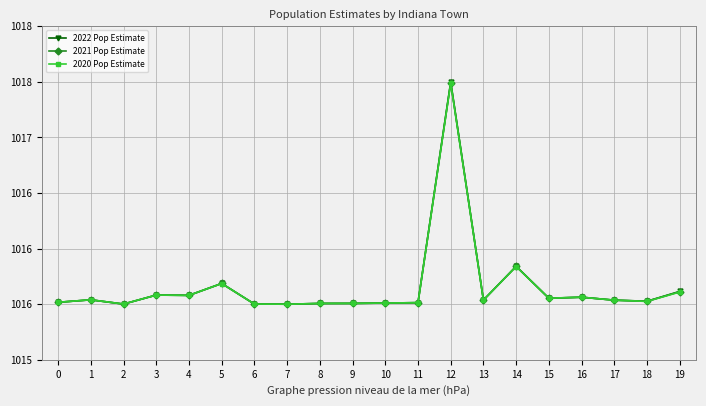

True or false: 2020 Pop Estimate has more than 0 interior local peaks.

True